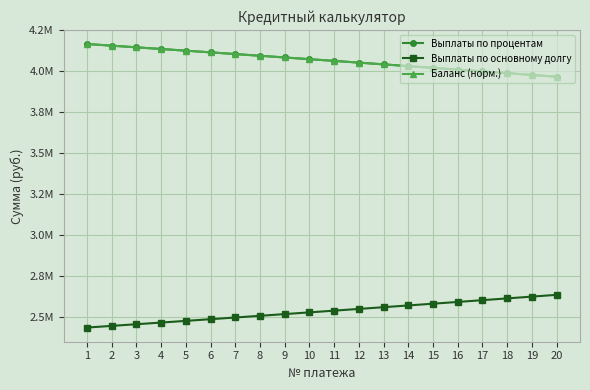

What are all the series names shown in the legend?

Выплаты по процентам, Выплаты по основному долгу, Баланс (норм.)